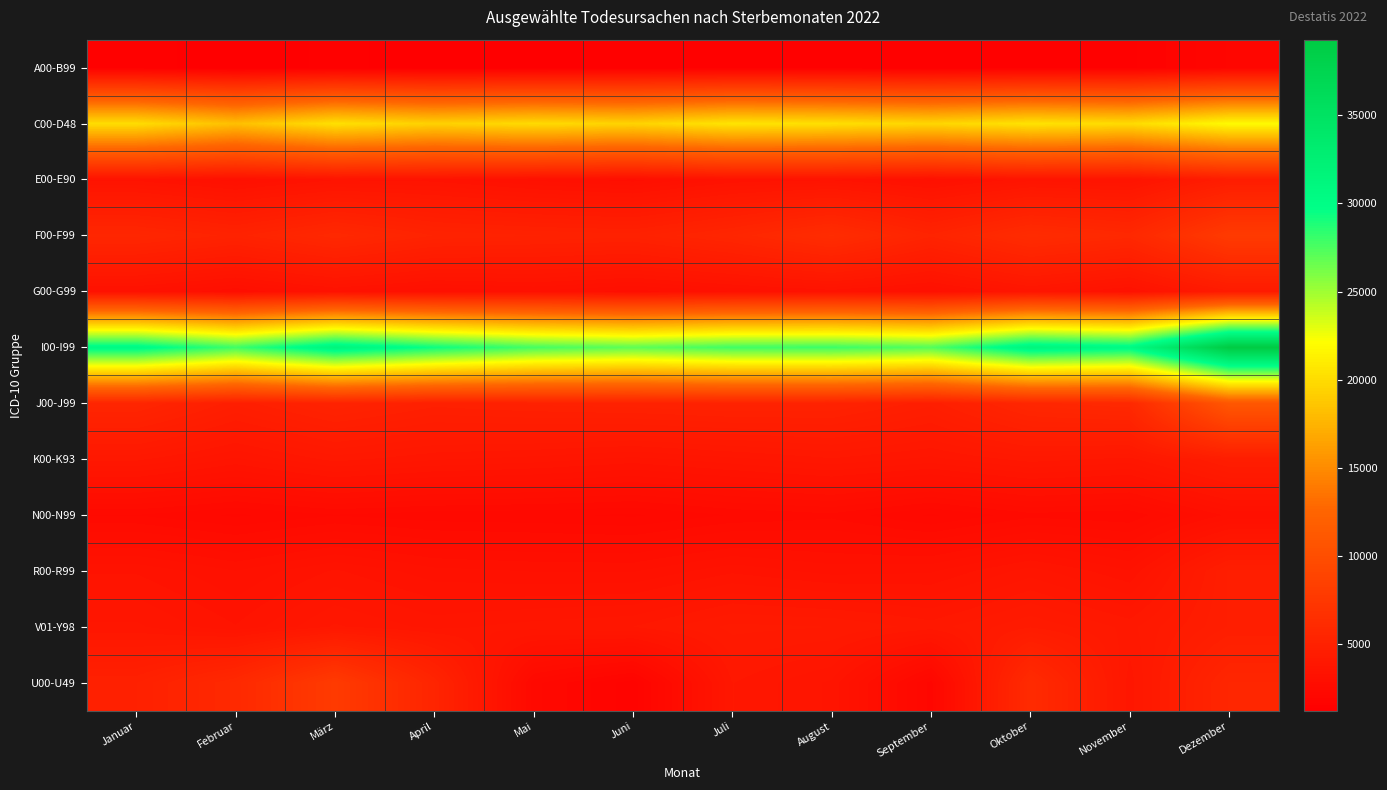

What is the total value across all series at Januar?

88216